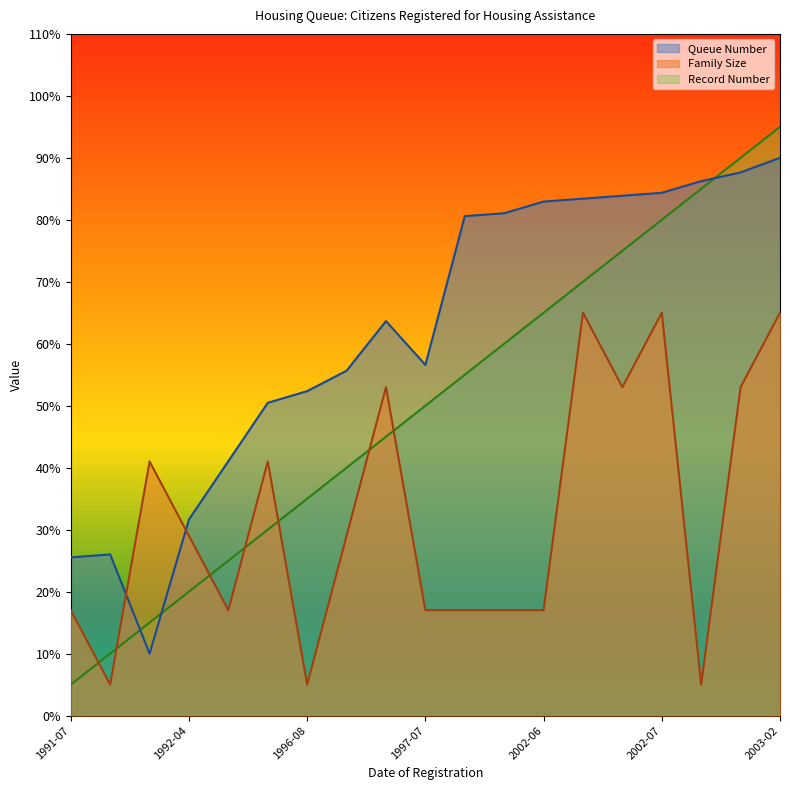

What is the difference between the maximum and minimum values in the Record Number series?

90.0